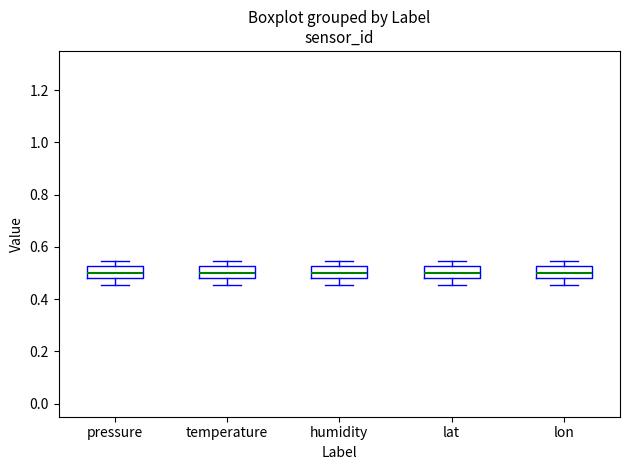

Reading left to right, read every box against the y-axis: the position of its median line, the range the box covers, and the ends of its whiskers. The values are not printed on the chart, so give them approximately, as read against the axis.

pressure: median 0.50, box 0.48 to 0.52, whiskers 0.46 to 0.54
temperature: median 0.50, box 0.48 to 0.52, whiskers 0.46 to 0.54
humidity: median 0.50, box 0.48 to 0.52, whiskers 0.46 to 0.54
lat: median 0.50, box 0.48 to 0.52, whiskers 0.46 to 0.54
lon: median 0.50, box 0.48 to 0.52, whiskers 0.46 to 0.54